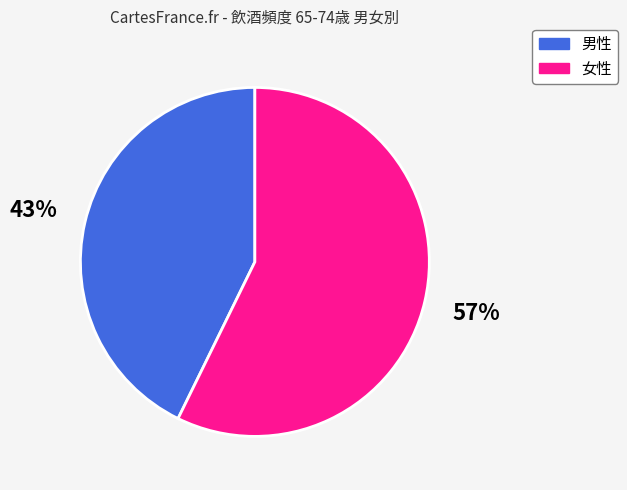

Rank the categories by value from lowest to highest.

男性, 女性